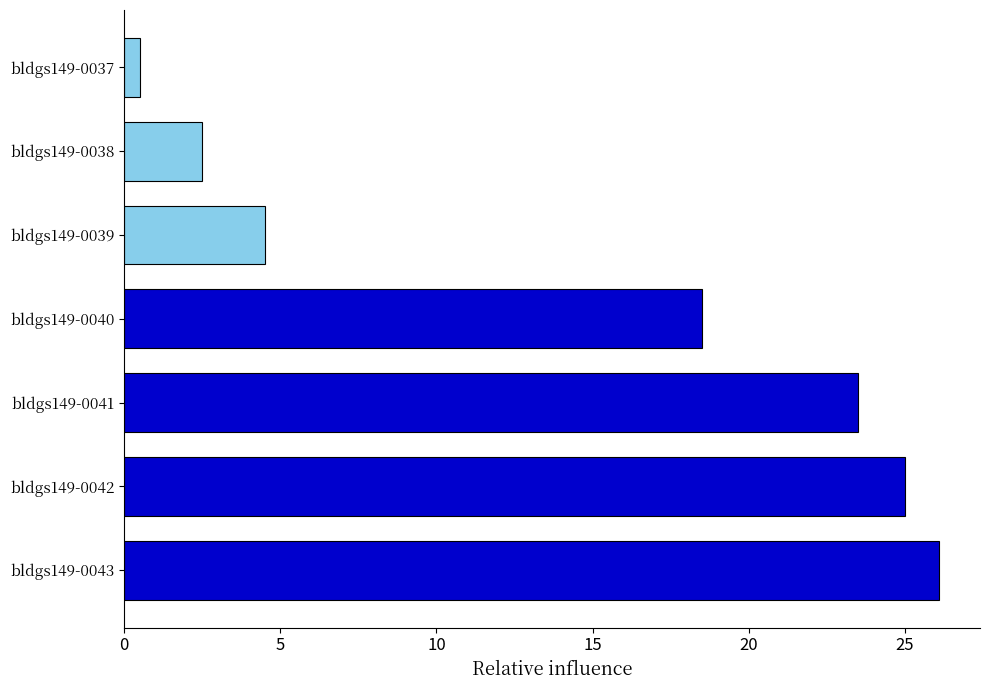

What is the difference between the maximum and second lowest values?

23.6